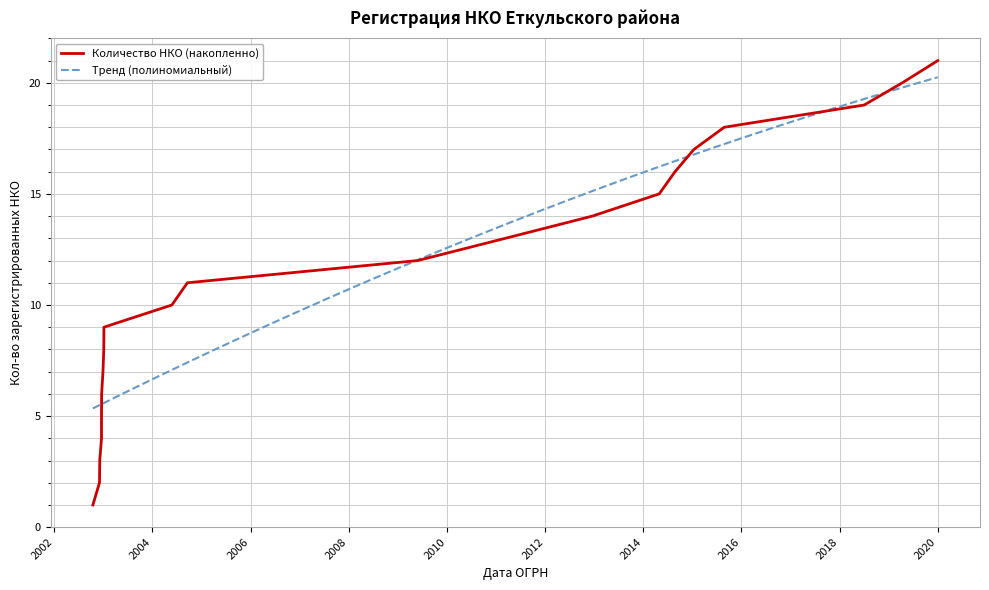

True or false: the data has more than 0 interior local peaks.

False